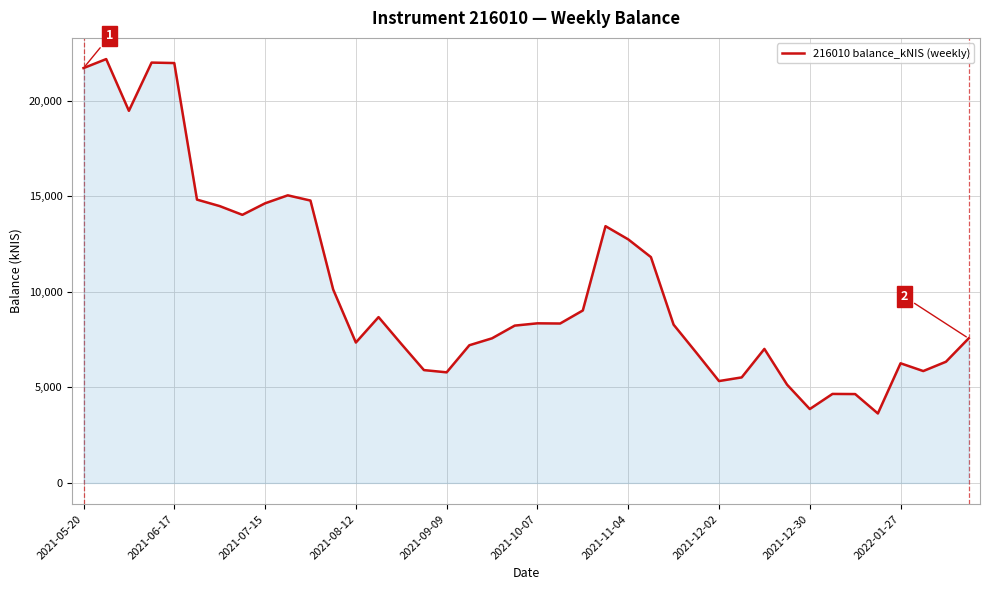

What is the maximum value shown in the chart?

22185.1